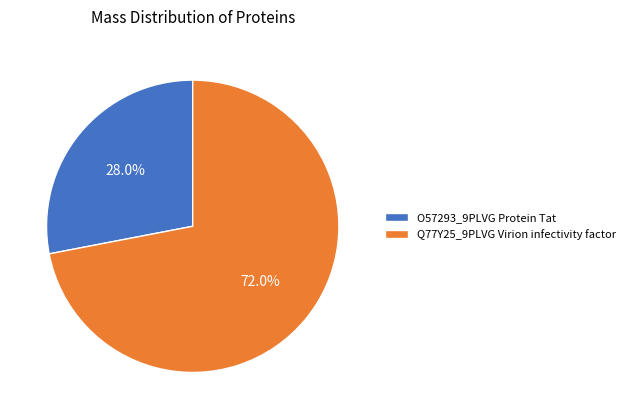

Which category has the biggest portion of the pie?

Q77Y25_9PLVG Virion infectivity factor